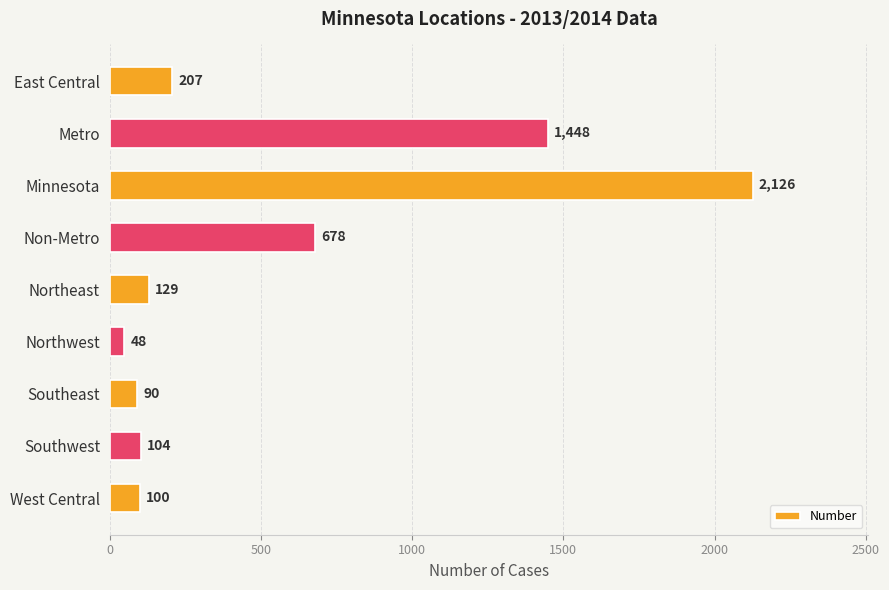

Reading bottom to top, list all the values displayed in this chart.

West Central=100	Southwest=104	Southeast=90	Northwest=48	Northeast=129	Non-Metro=678	Minnesota=2126	Metro=1448	East Central=207